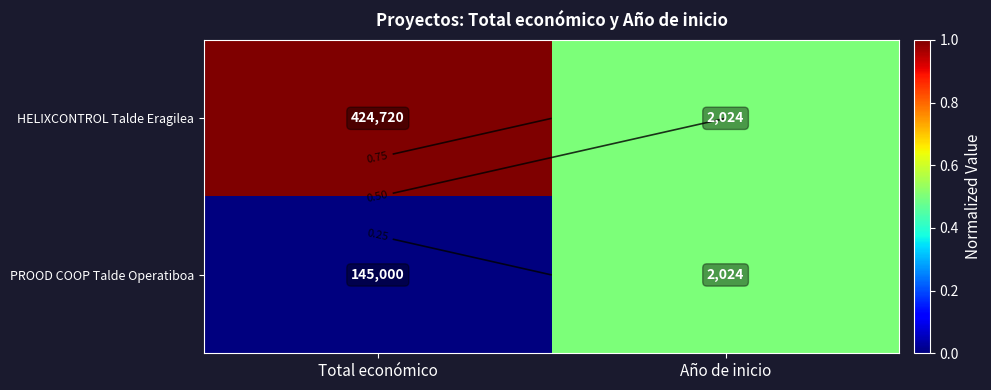

What is the average value of the HELIXCONTROL Talde Eragilea series?

0.8